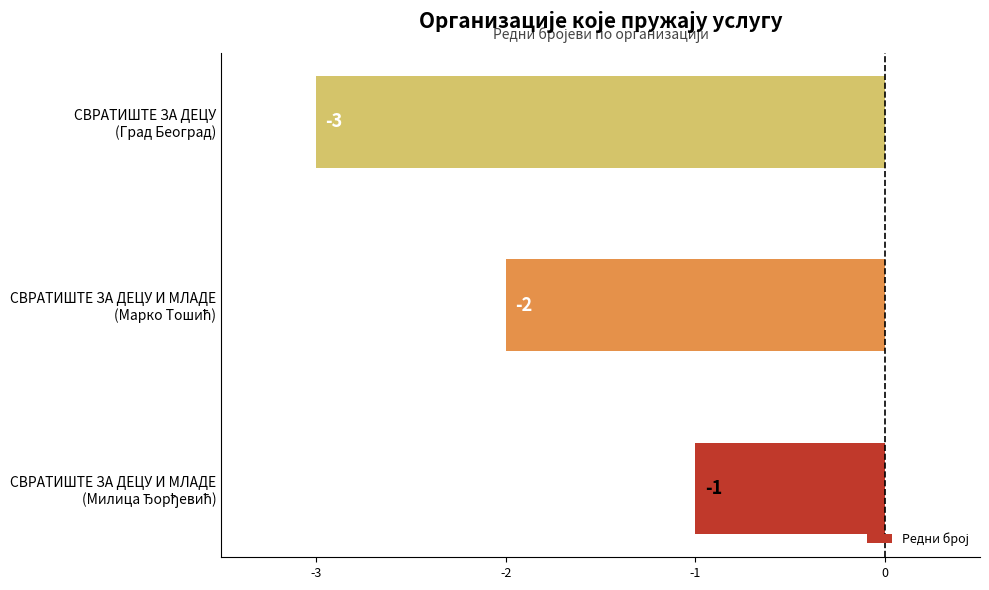

How many values are between -3 and -1?

3